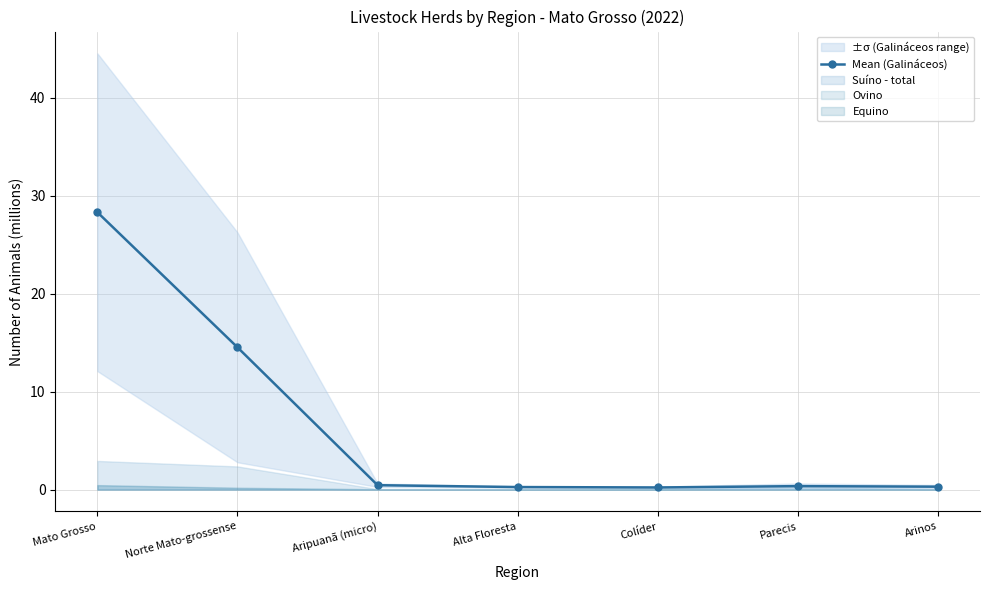

Which has a higher value, Mato Grosso or Arinos?

Mato Grosso